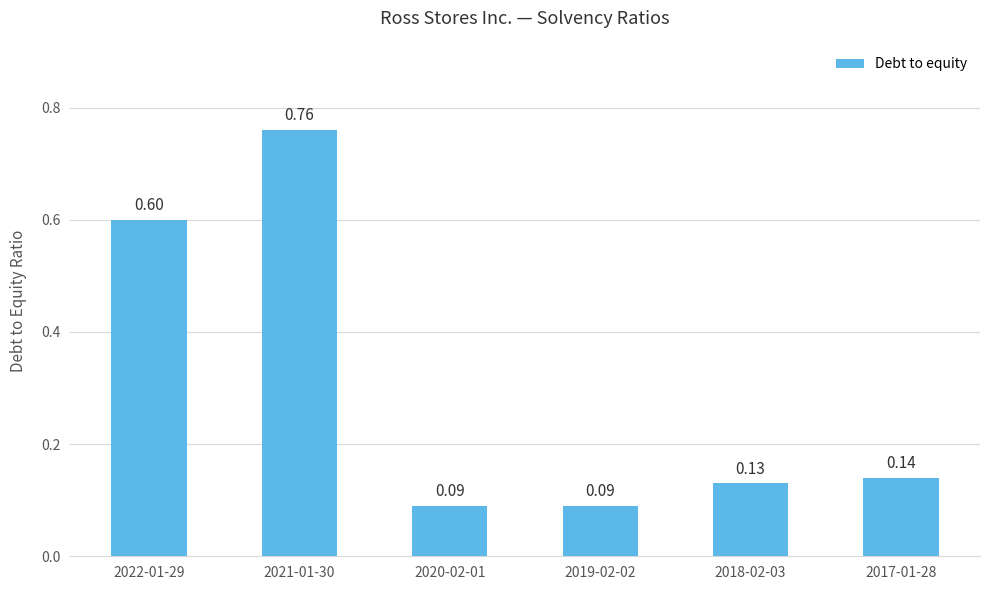

What is the average value?

0.3